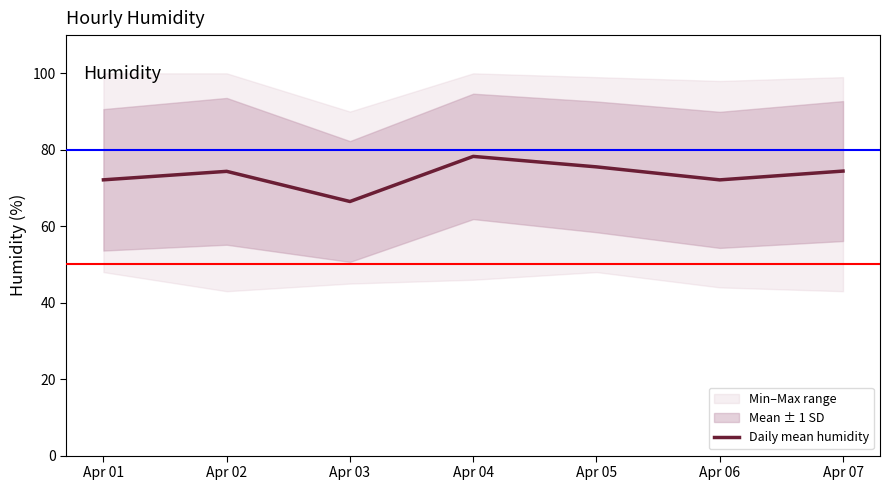

How many points are higher than both their immediate neighbors (excluding endpoints)?

2